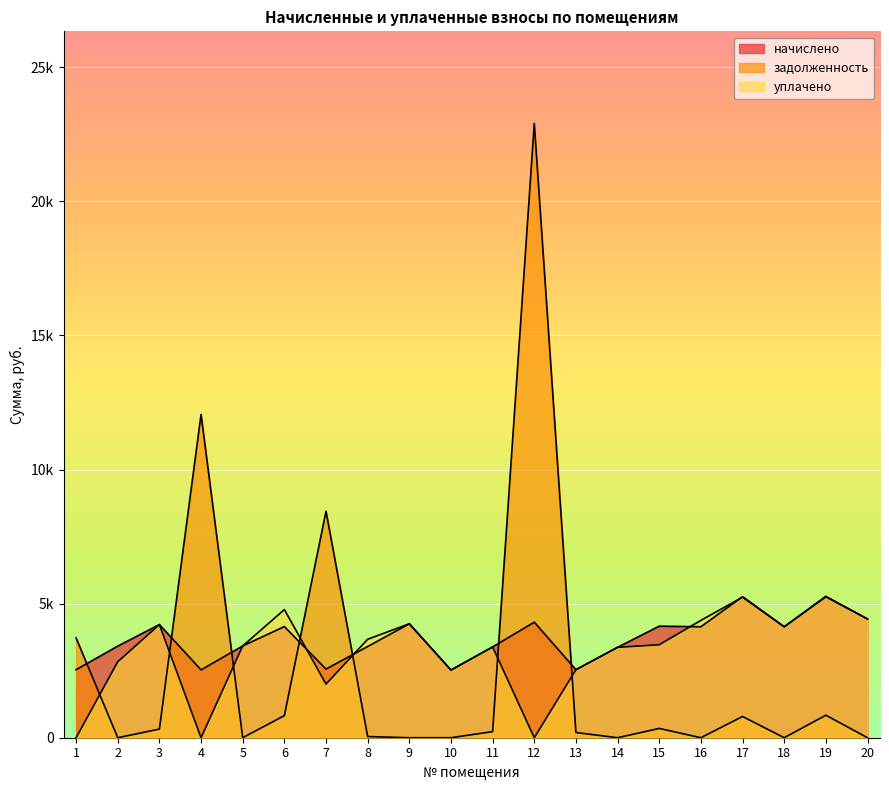

True or false: задолженность has more than 2 points higher than both neighbors.

True